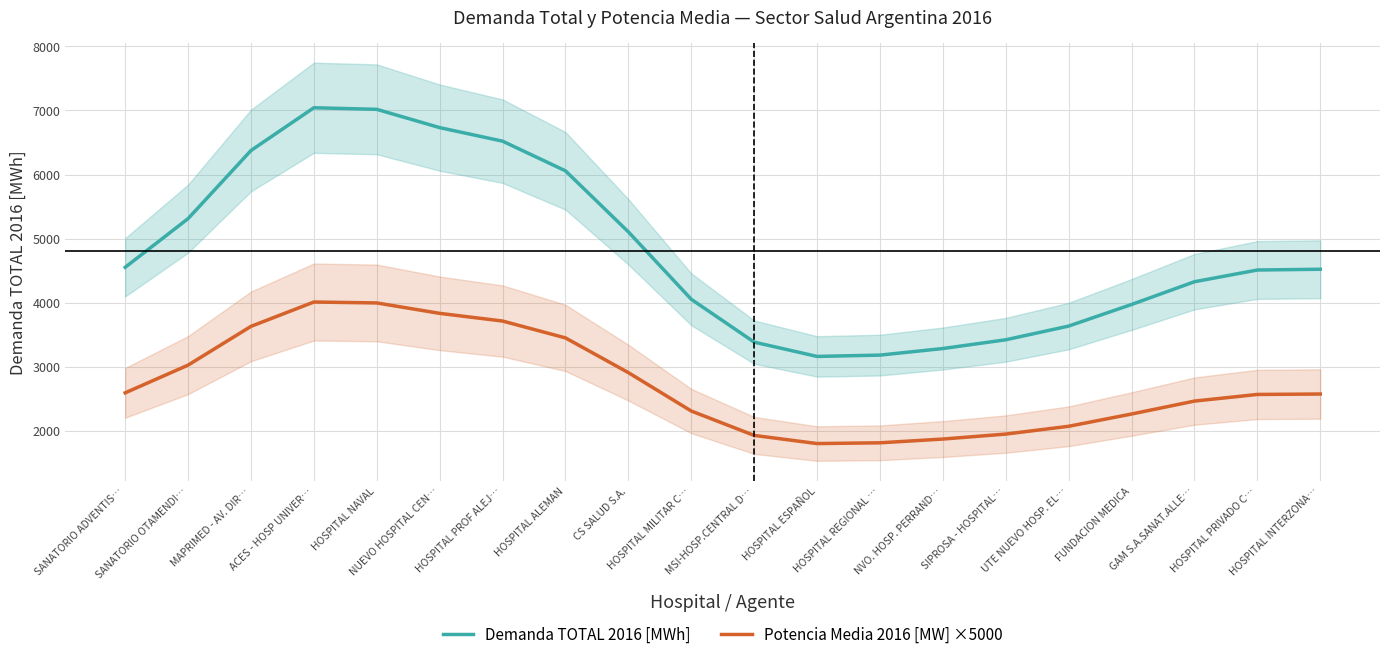

At which category is the sum across all series the highest?

ACES - HOSP UNIVER…